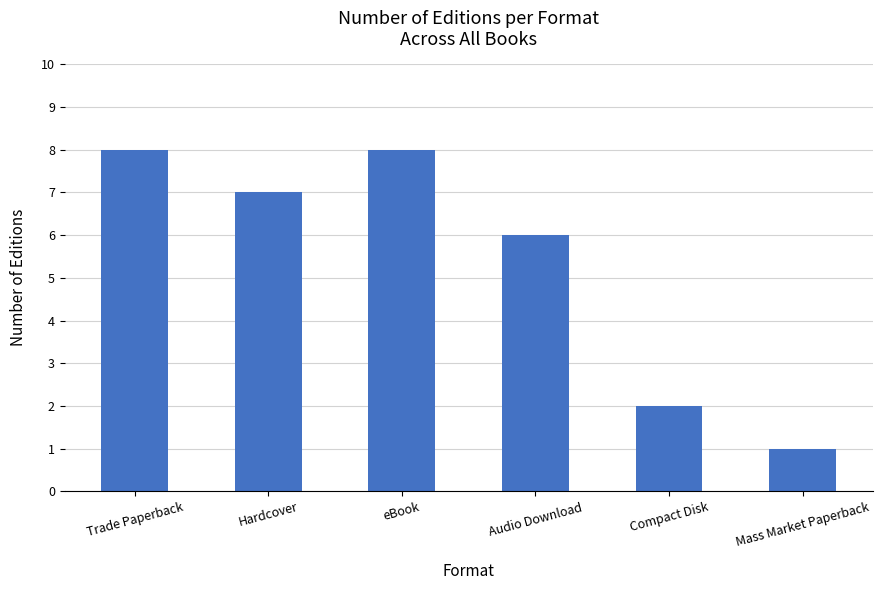

How many data points does each series have?

6